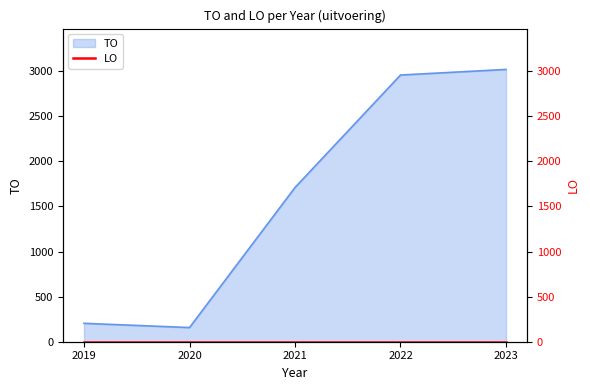

How many points are lower than both their immediate neighbors (excluding endpoints)?

1